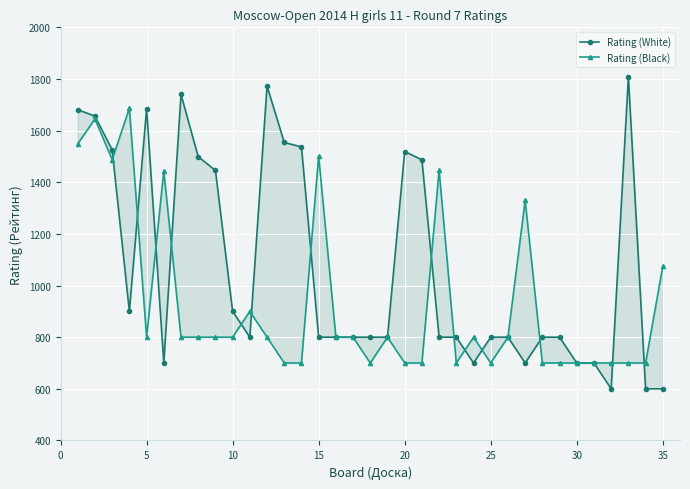

Count the number of data series in this chart.

2